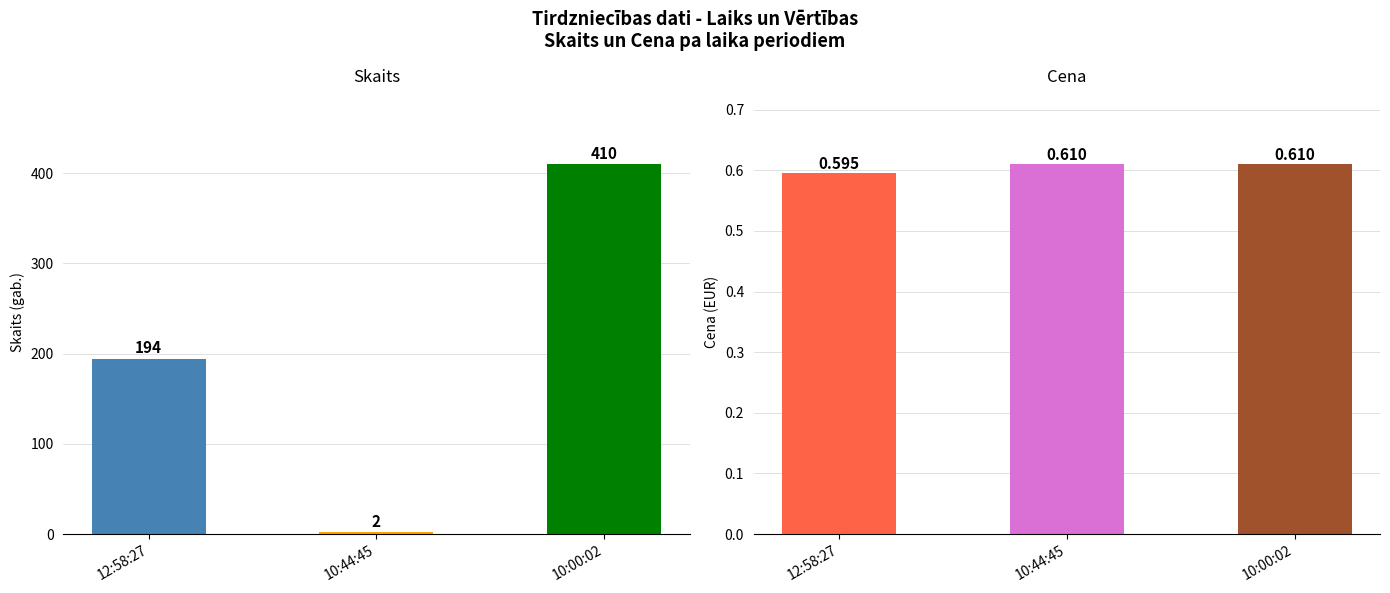

Reading right to left, list all the values displayed in this chart.

Skaits: 10:00:02=410.0	10:44:45=2.0	12:58:27=194.0
Cena: 10:00:02=0.6	10:44:45=0.6	12:58:27=0.6